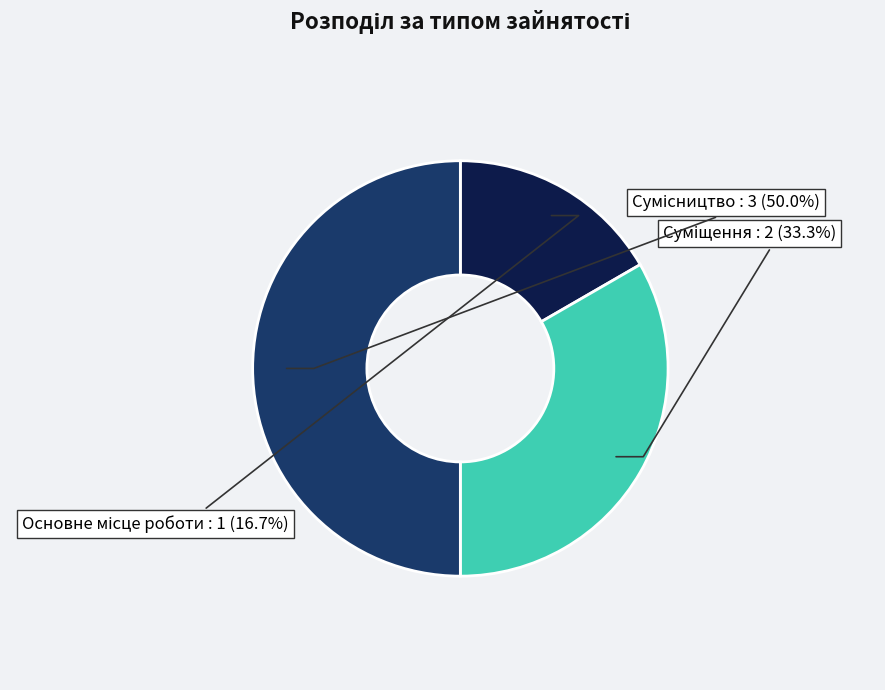

How many slices are in this pie chart?

3